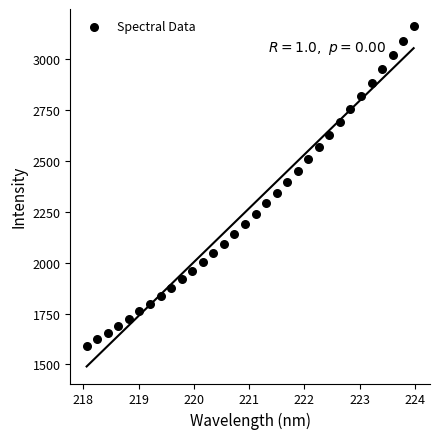

What is the range of X values (max minus min)?

5.9